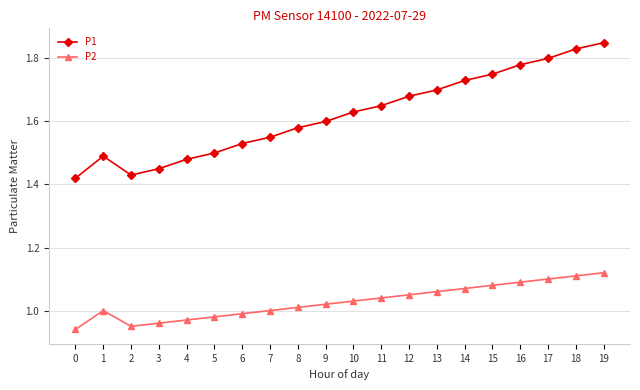

How many data points does each series have?

20